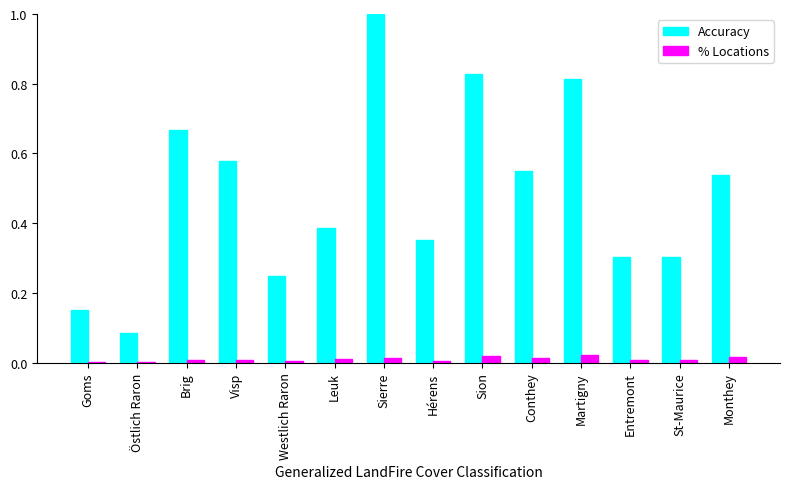

Which category has the highest value in the Accuracy series?

Sierre